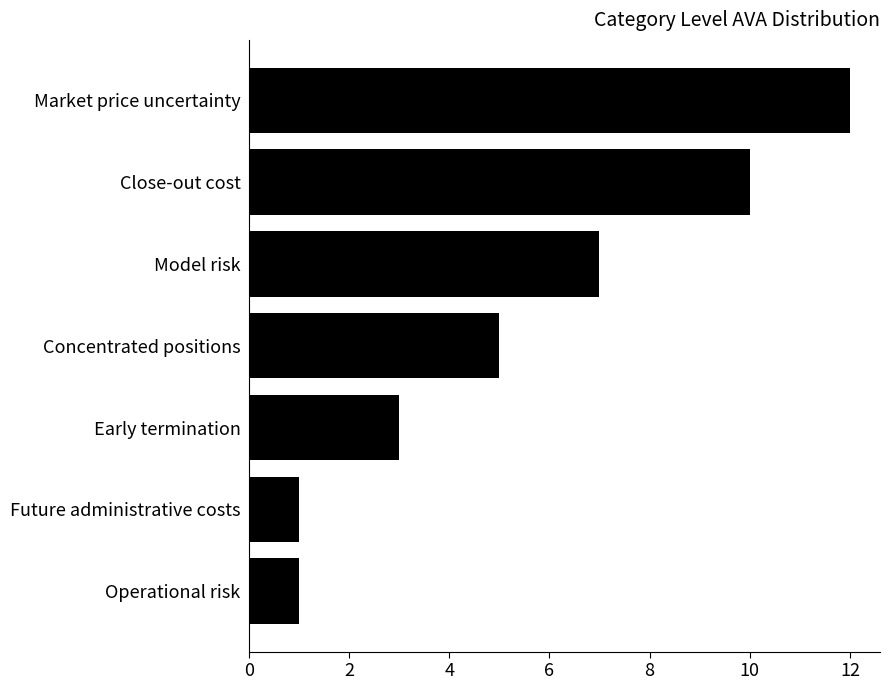

What is the sum of all values?

39